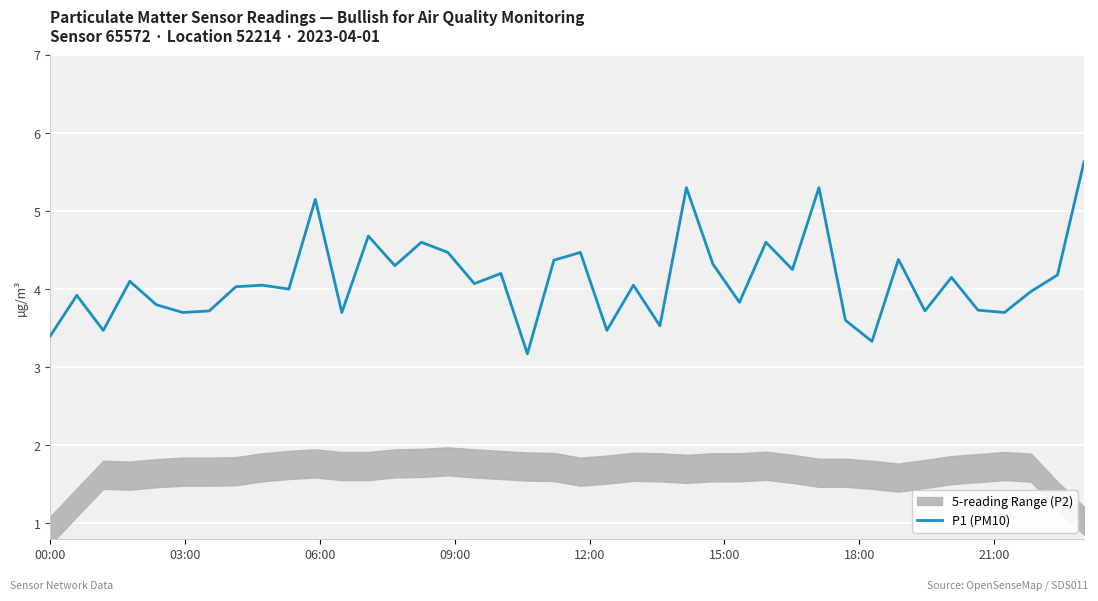

What is the lowest value of the P1 (PM10) series?

3.2